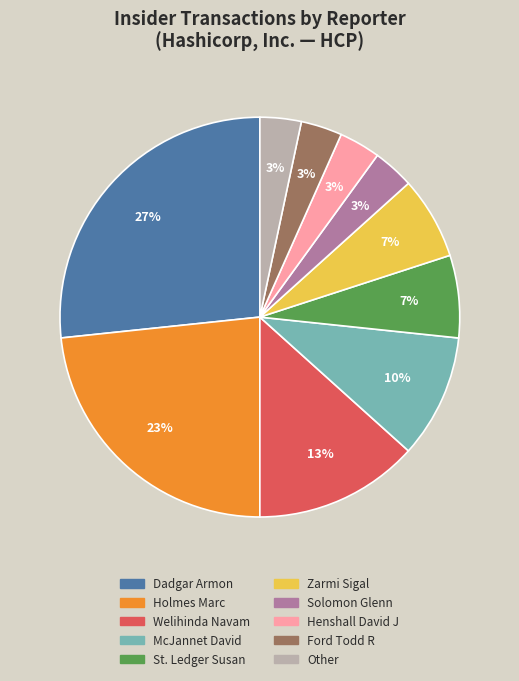

Do Dadgar Armon and St. Ledger Susan together represent more than half of the pie?

No